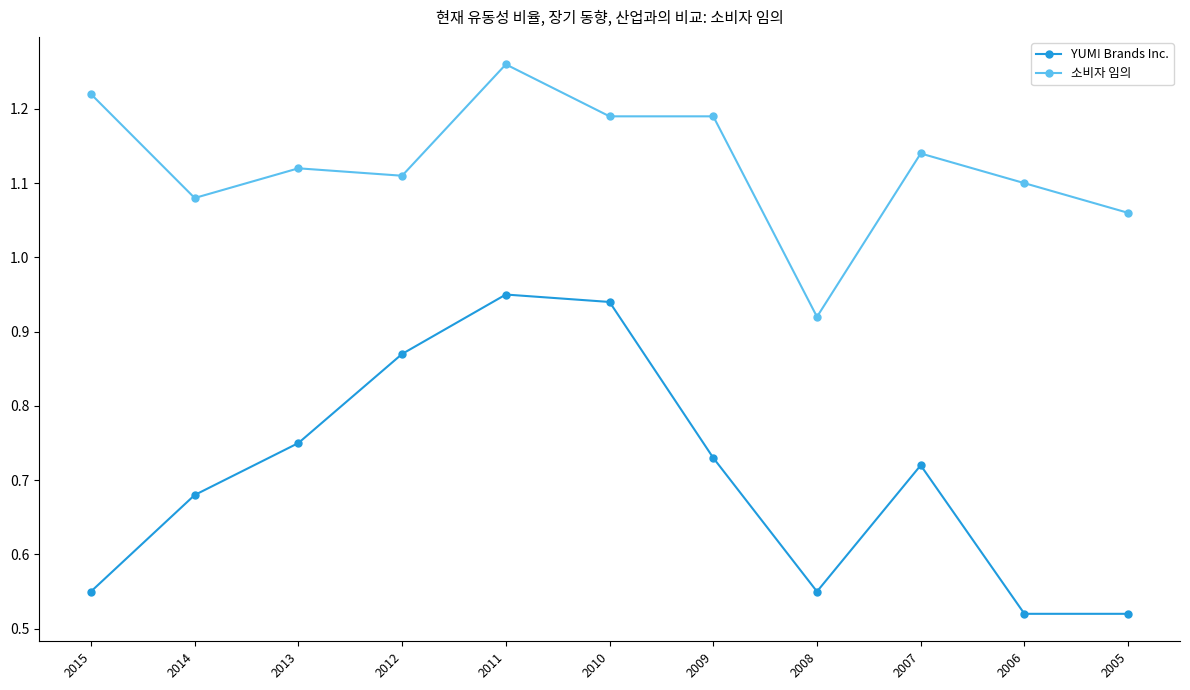

True or false: YUM! Brands Inc. and 소비자 임의 intersect in this chart.

False